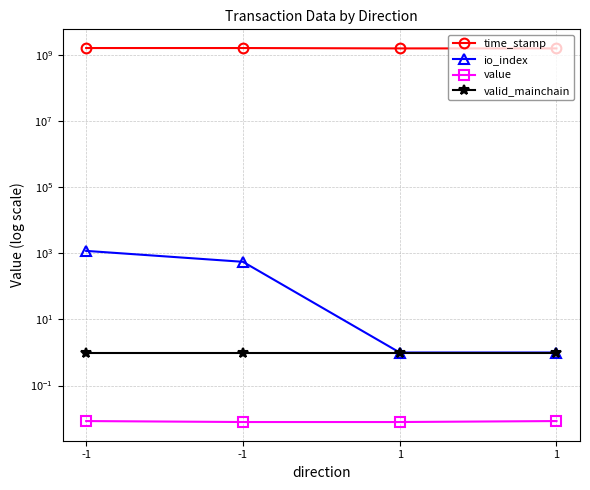

List the labels in order of value value, smallest first.

-1, 1, -1, 1